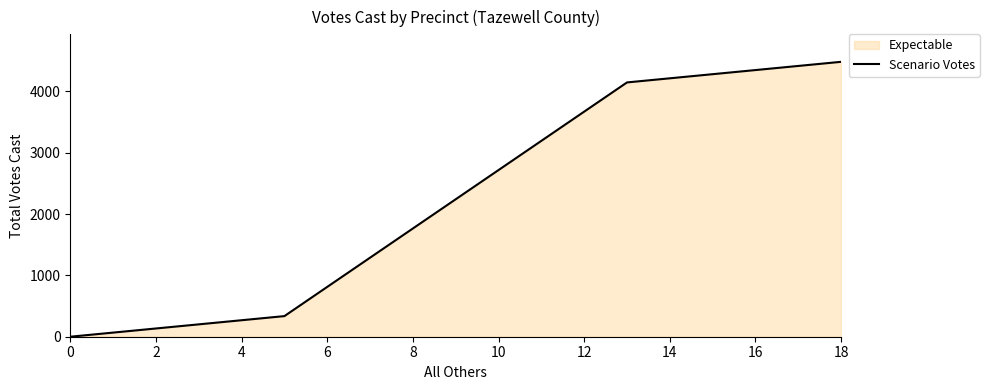

What is the difference between the maximum and minimum values?

4482